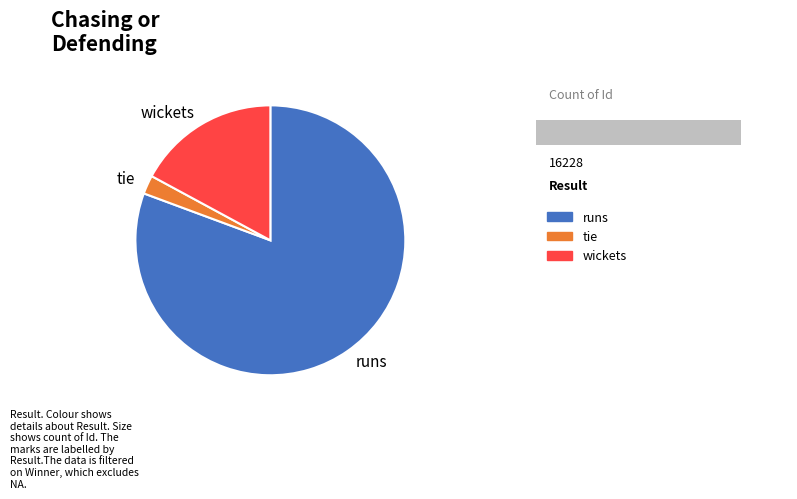

How many slices are in this pie chart?

3